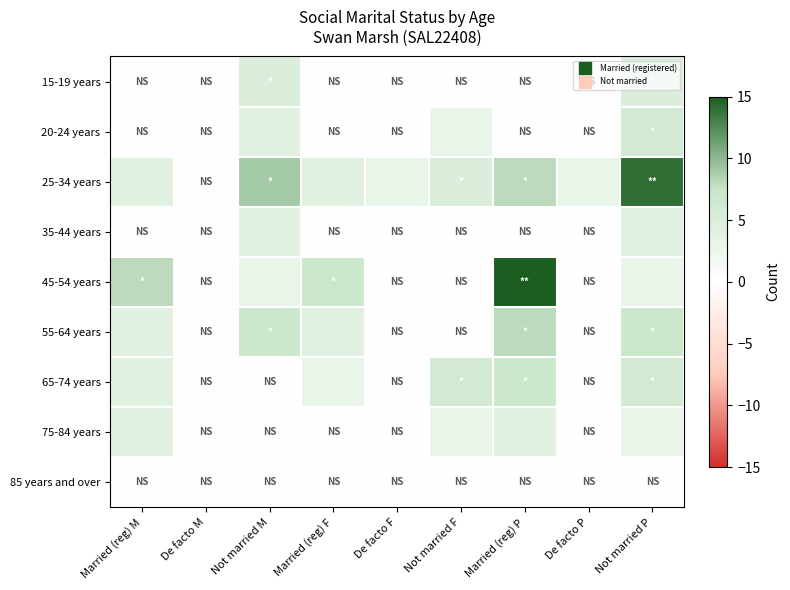

Which has a higher value, De facto P or De facto M?

De facto P